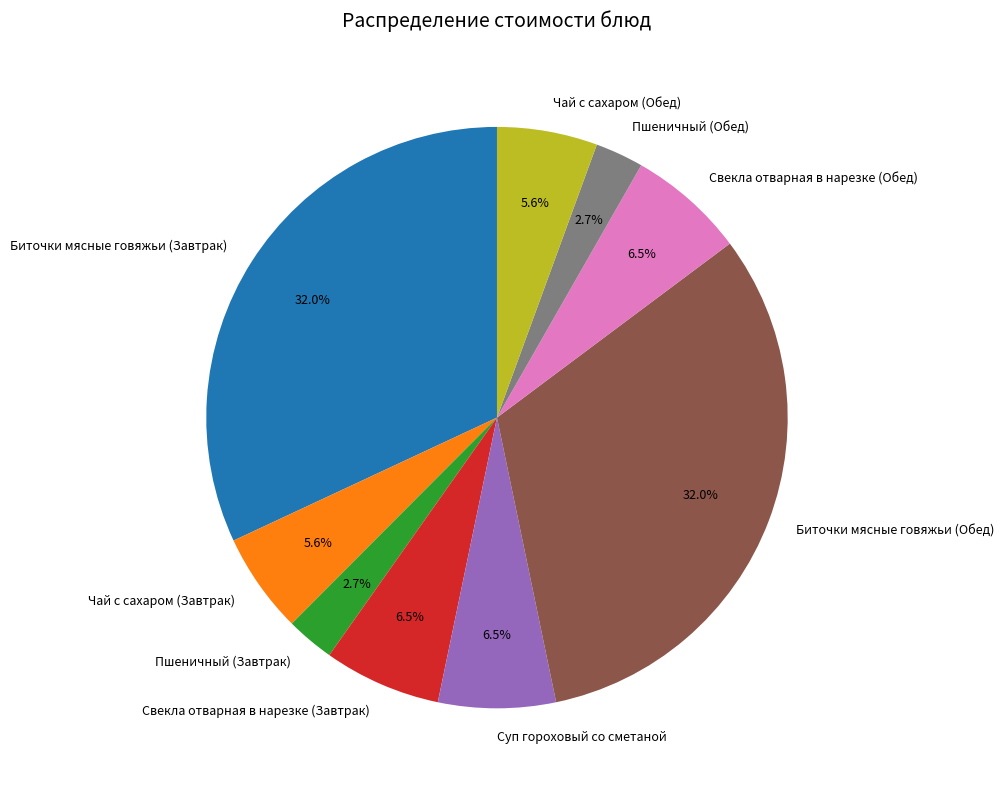

What is the total percentage of Чай с сахаром (Завтрак) and Пшеничный (Завтрак)?

8.3%